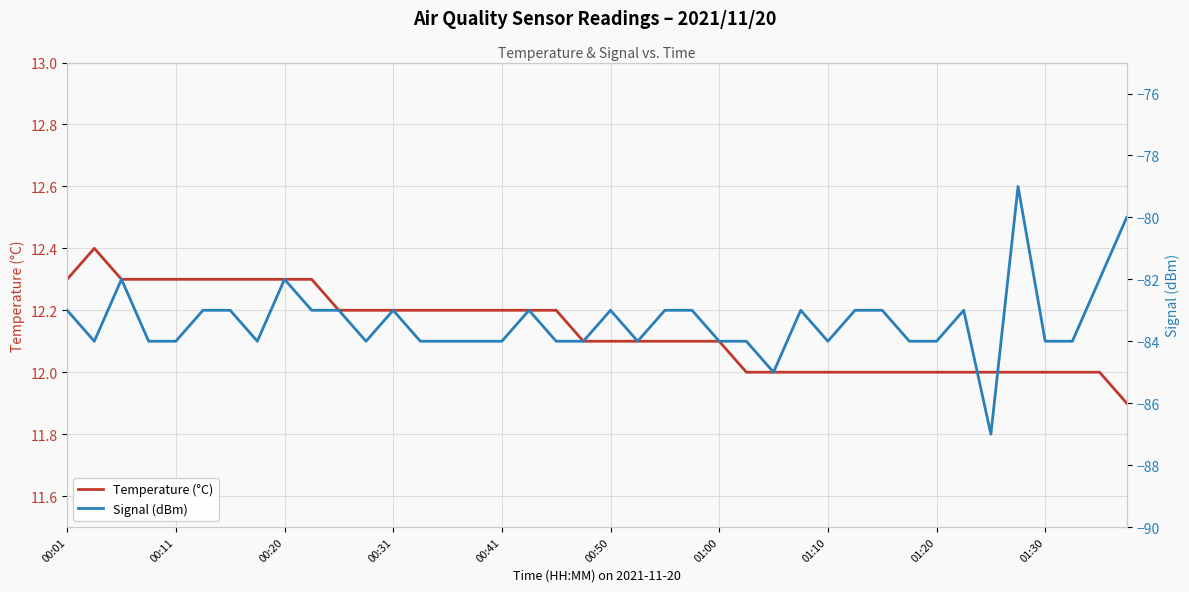

True or false: Temperature (°C) has a value of 17.9 at 29.

False